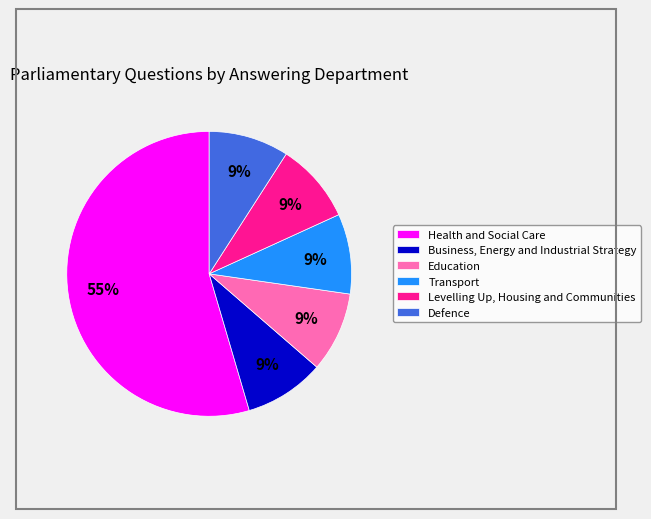

To the nearest percent, what is the combined percentage of Defence and Business, Energy and Industrial Strategy?

18%